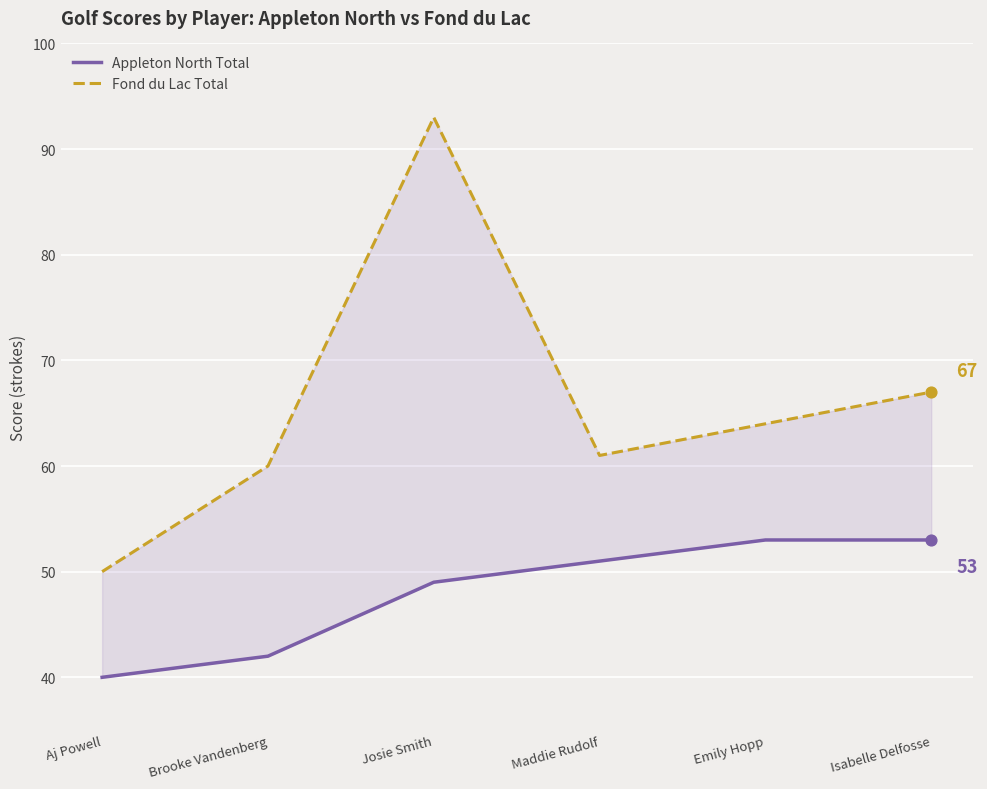

Is the value of Fond du Lac Total at Isabelle Delfosse greater than the value of Appleton North Total at Josie Smith?

Yes